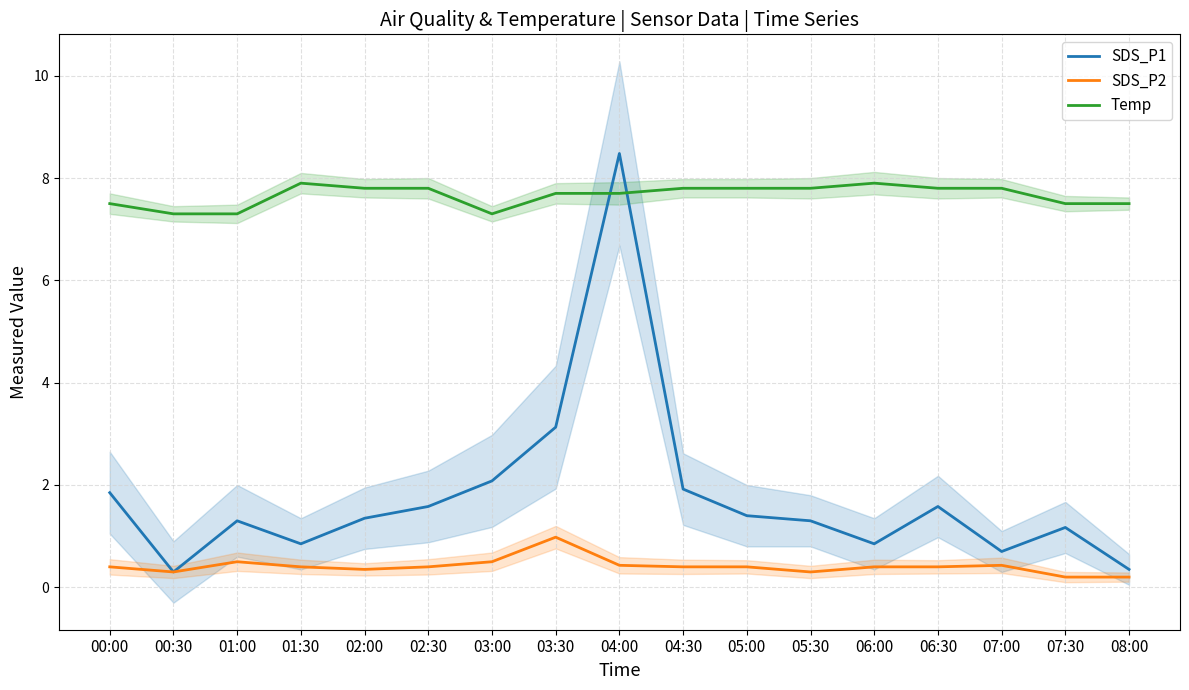

The Temp series shows 7.7 at 04:00. True or false?

True